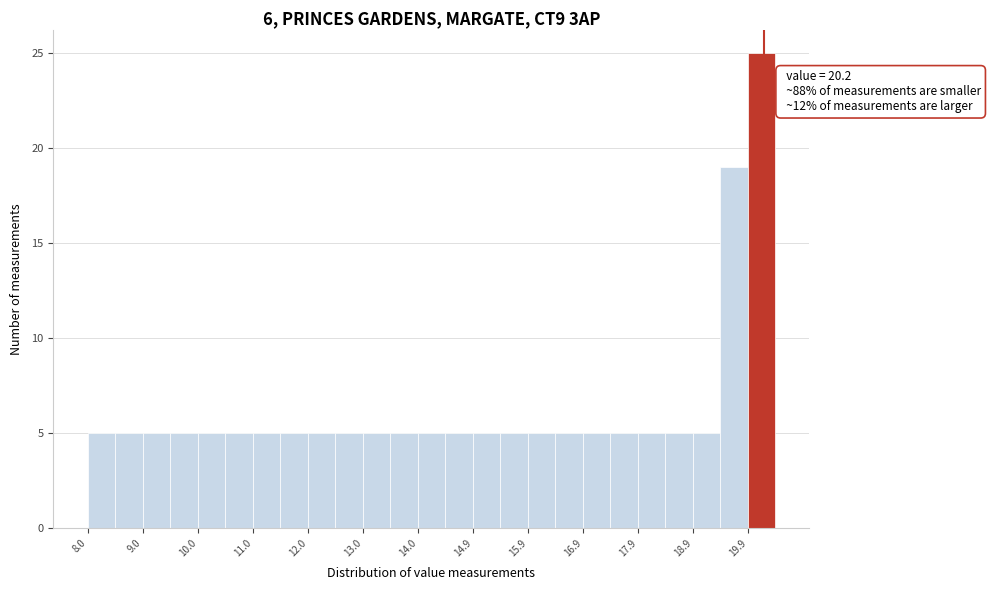

Which range on the x-axis has the tallest bar?

19.9 to 20.4